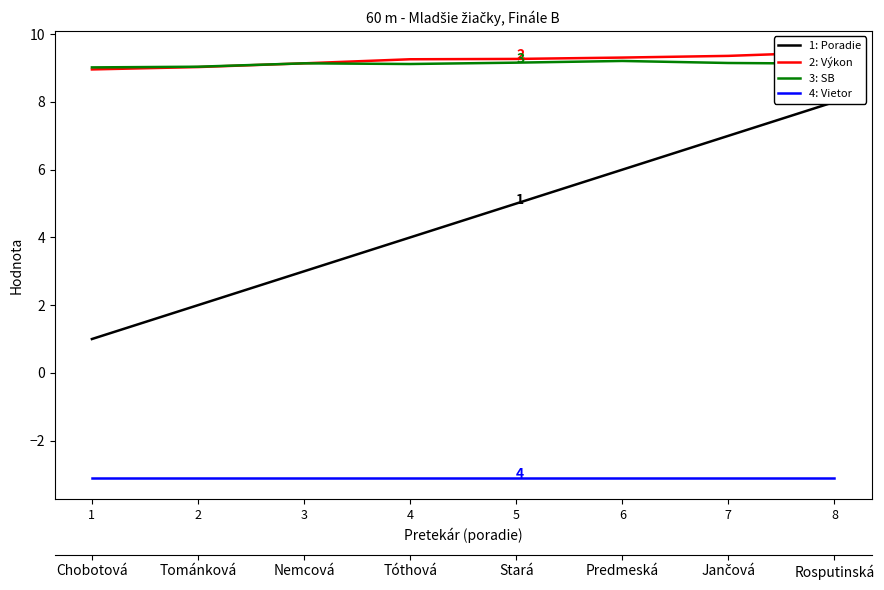

Reading left to right, extract all data points from this chart.

1: Poradie: 1=1.0	2=2.0	3=3.0	4=4.0	5=5.0	6=6.0	7=7.0	8=8.0
2: Výkon: 1=9.0	2=9.0	3=9.1	4=9.3	5=9.3	6=9.3	7=9.4	8=9.5
3: SB: 1=9.0	2=9.0	3=9.1	4=9.1	5=9.2	6=9.2	7=9.2	8=9.1
4: Vietor: 1=-3.1	2=-3.1	3=-3.1	4=-3.1	5=-3.1	6=-3.1	7=-3.1	8=-3.1